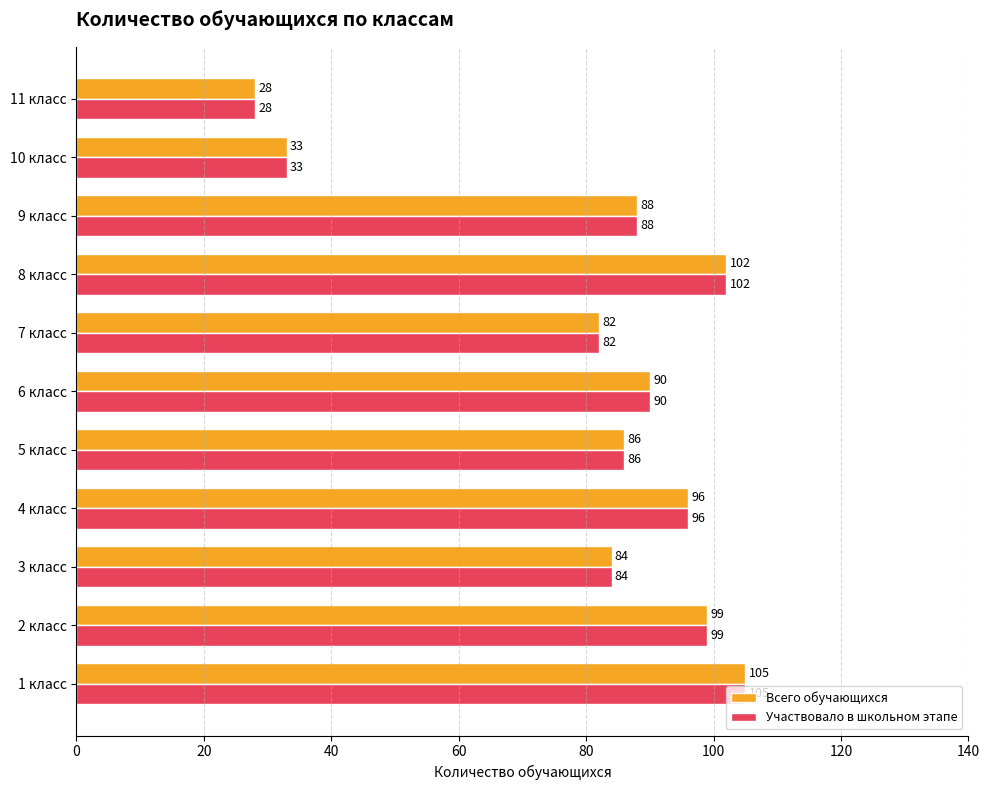

Is the value of Участвовало в школьном этапе at 10 класс greater than the value of Всего обучающихся at 8 класс?

No